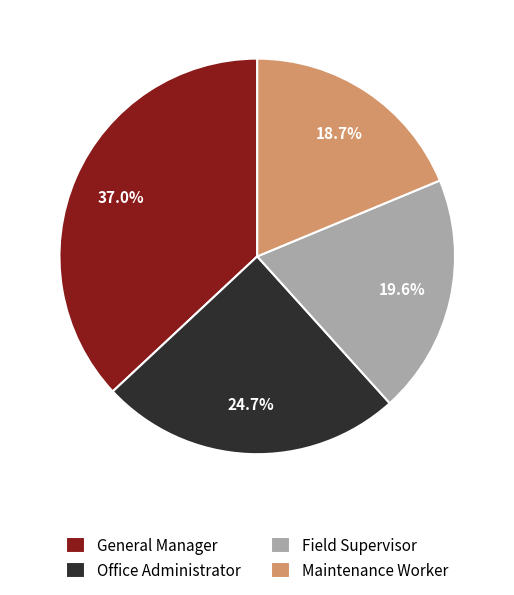

Which slice is the largest?

General Manager